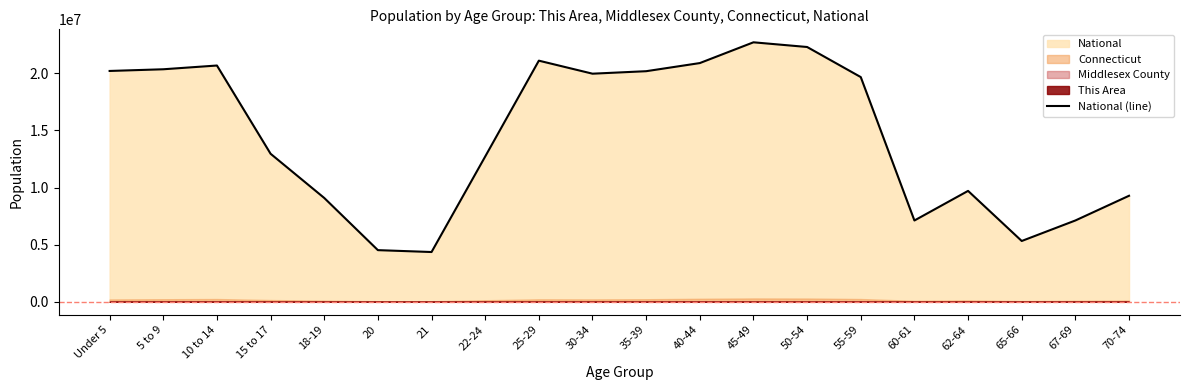

At which category does the data reach its first local peak?

10 to 14